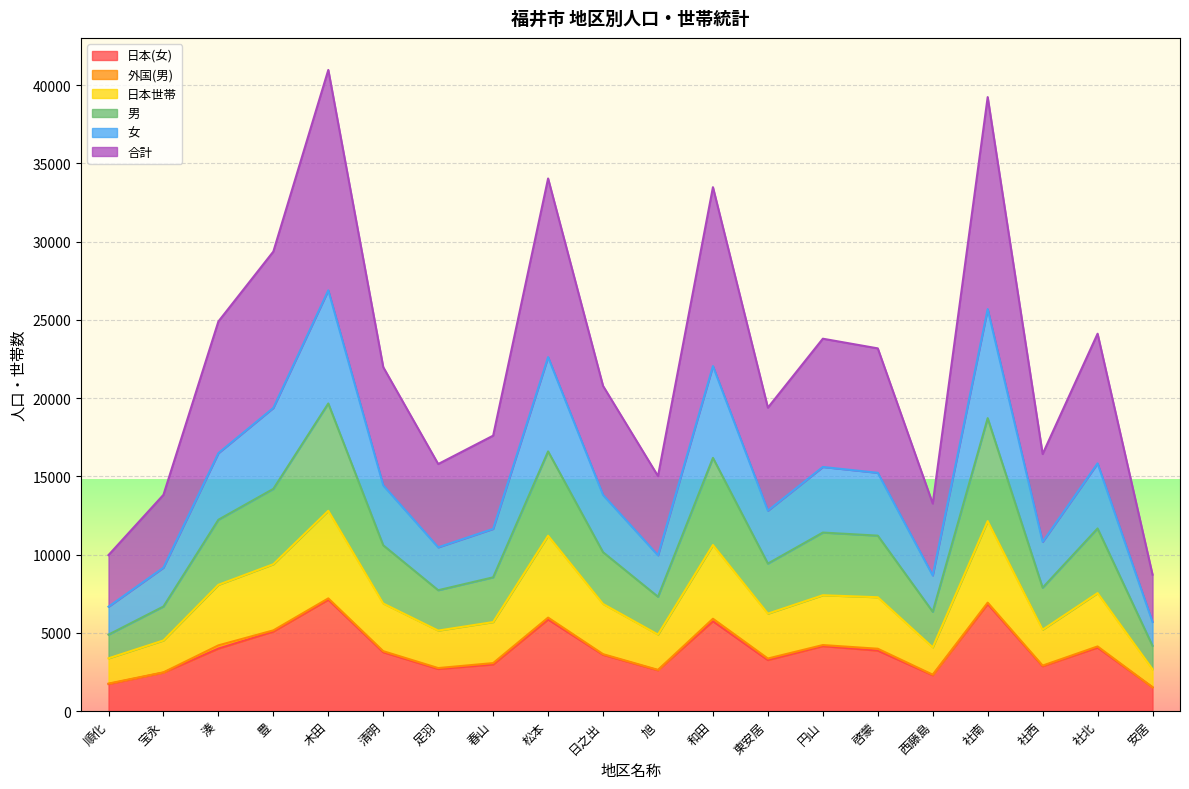

What is the difference between the highest and lowest values at 社南?

32394